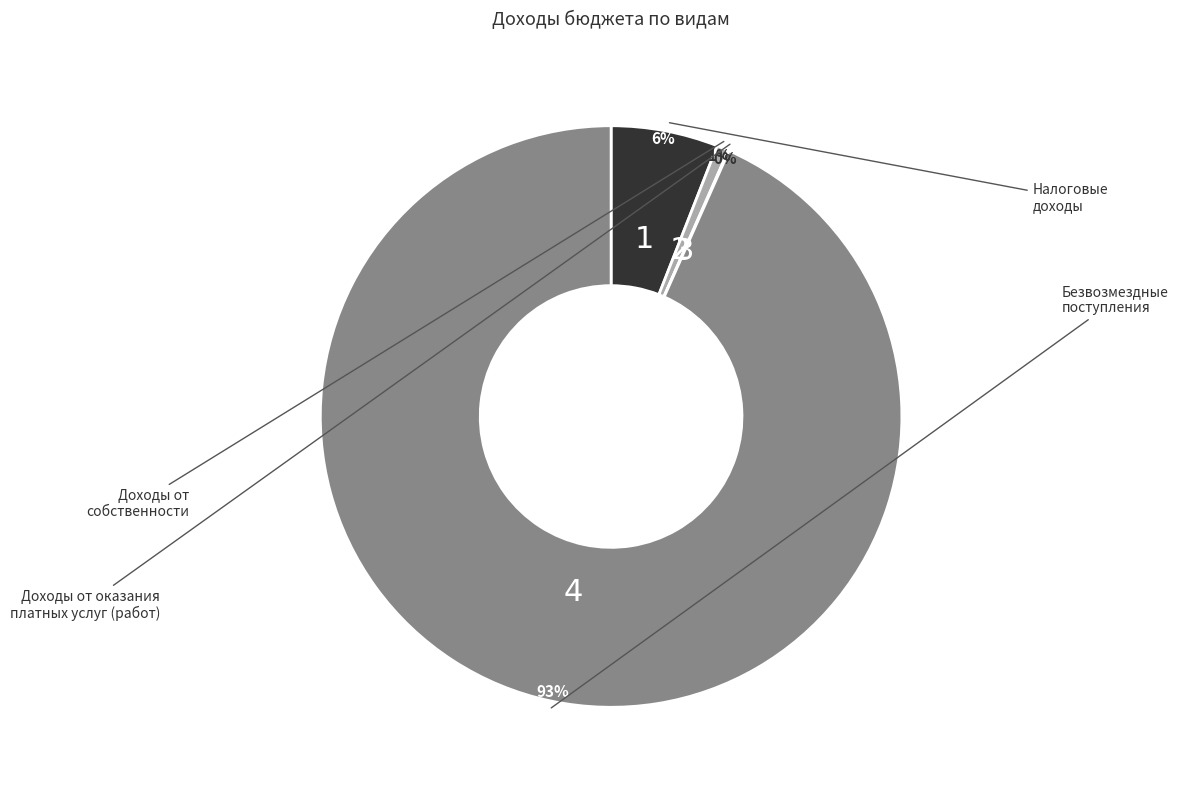

To the nearest percent, what is the average slice percentage?

25%